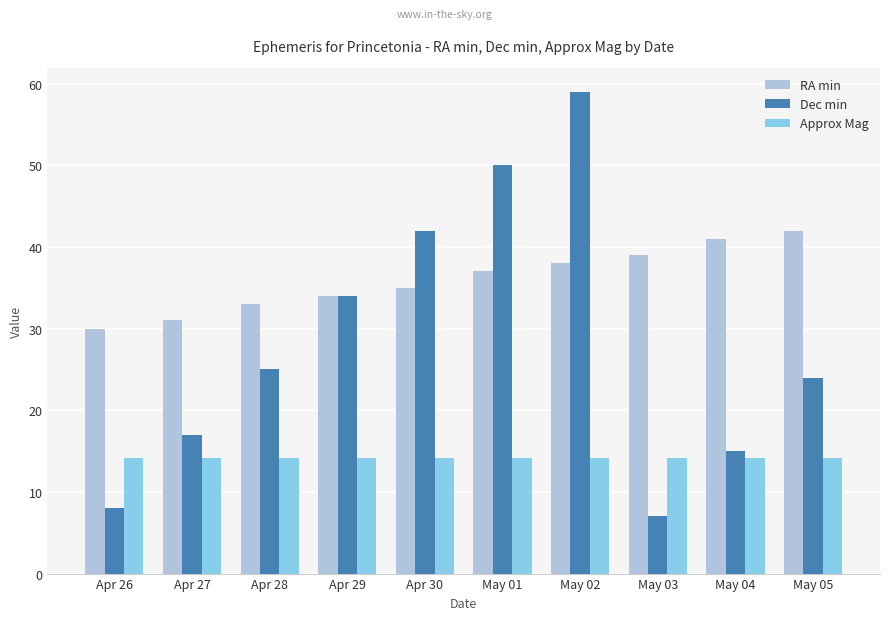

What is the difference between the maximum and minimum values in the Dec min series?

52.0